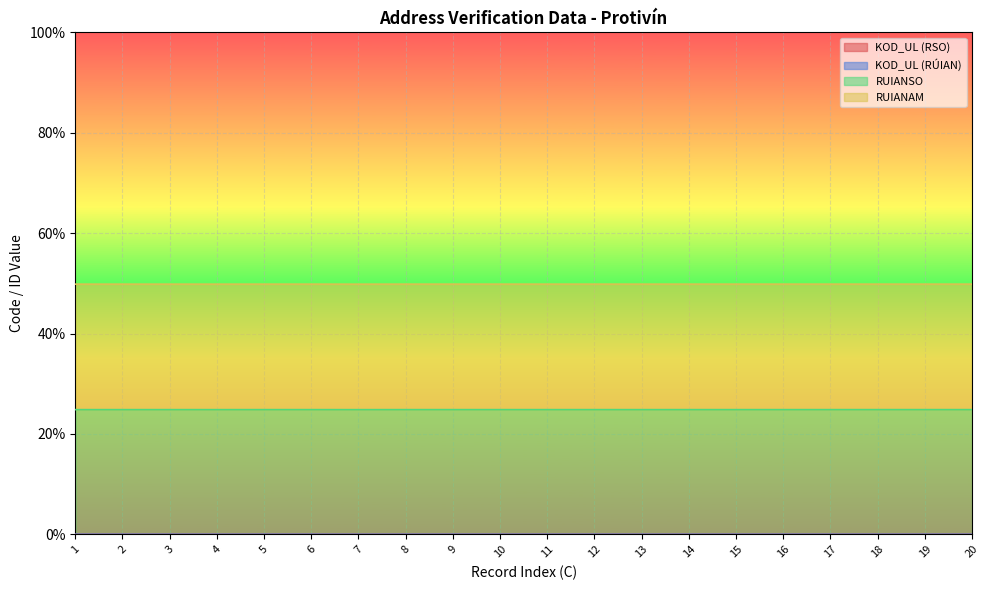

Count the KOD_UL (RSO) values in the range 0 to 1.

20